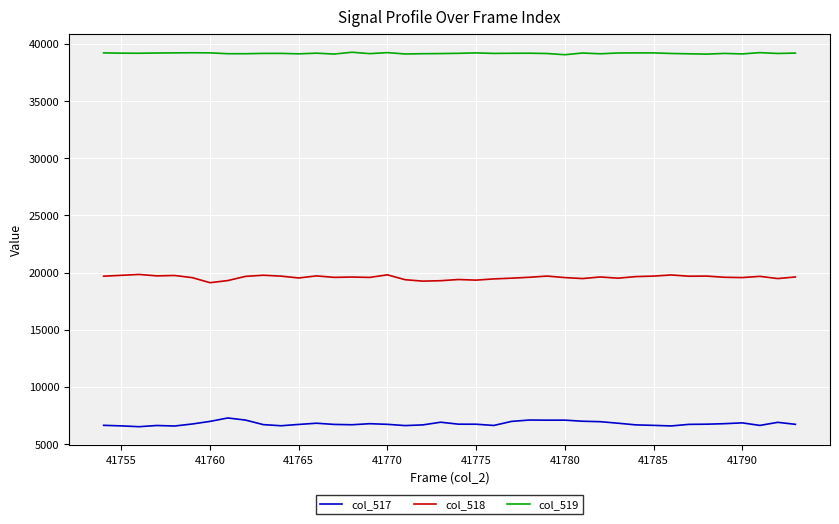

What is the highest value of the col_517 series?

7282